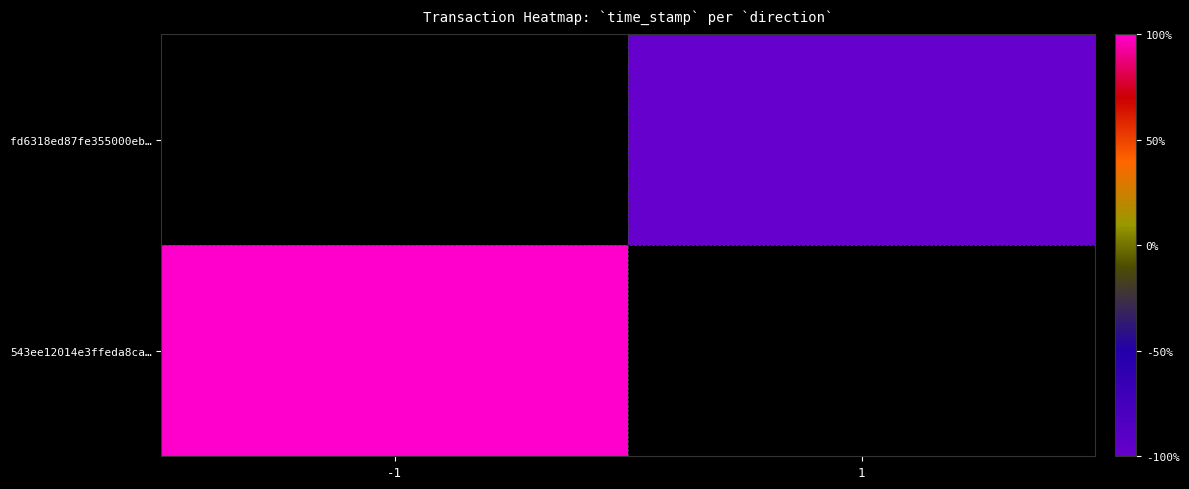

Which series has the largest range (max minus min)?

543ee12014e3ffeda8ca…